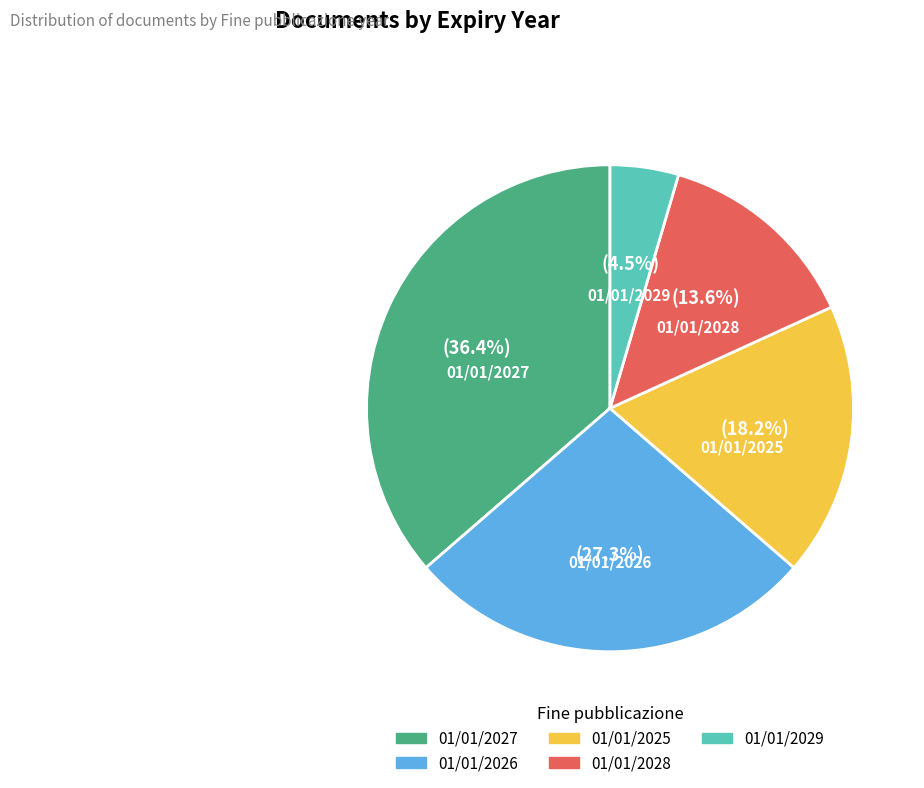

True or false: 01/01/2028 accounts for 14% of the total.

True